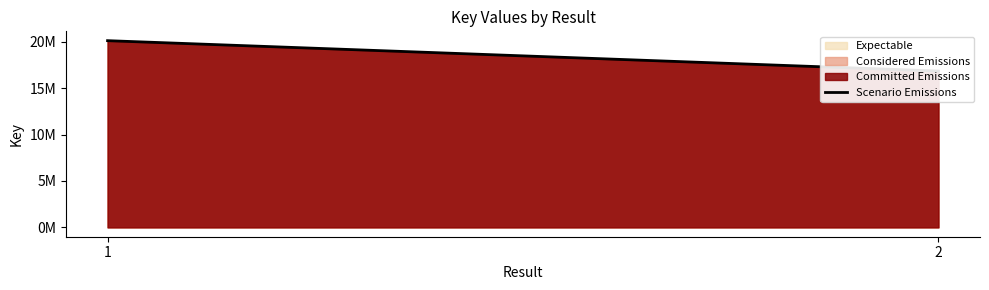

What is the value of the 2nd point from the left?

16835731